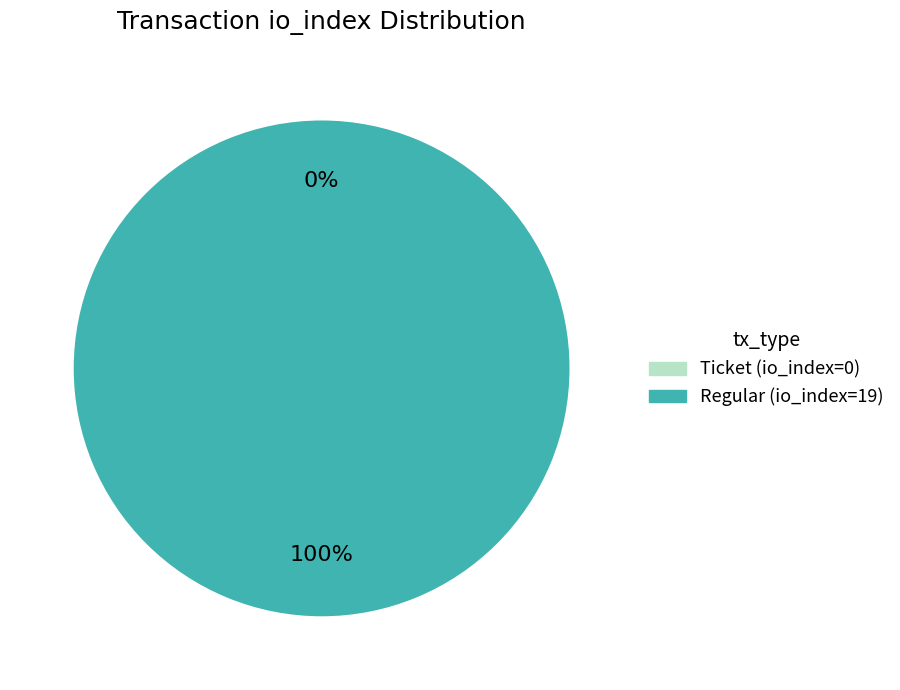

What portion of the pie excludes Ticket (io_index=0)?

100.0%